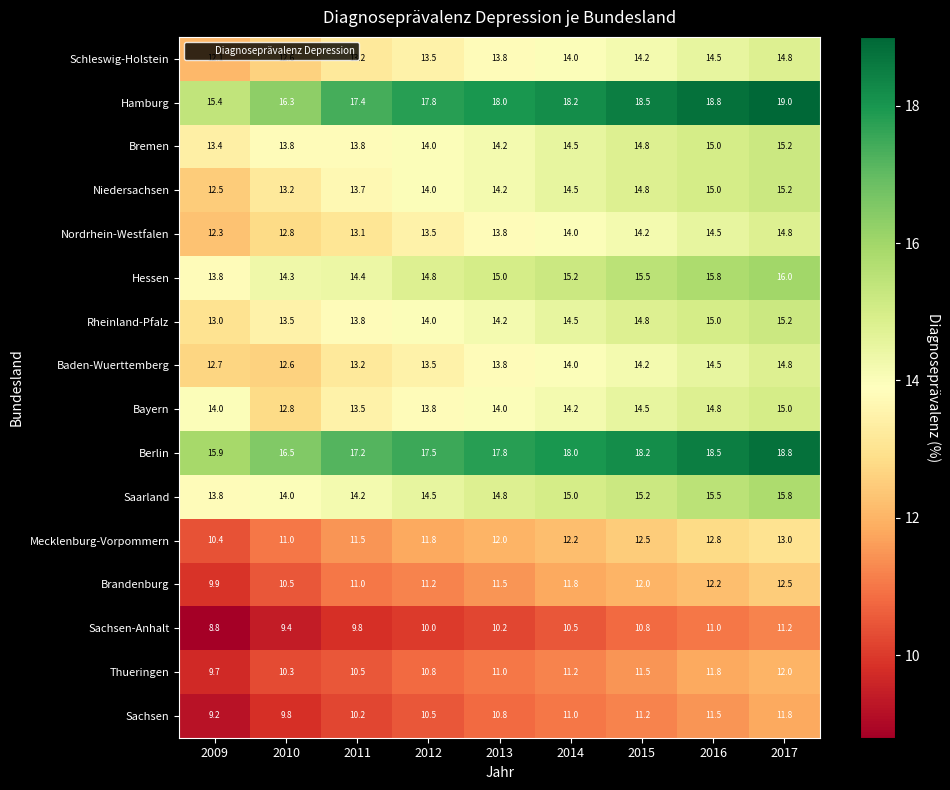

At which label does Saarland reach its minimum?

2009